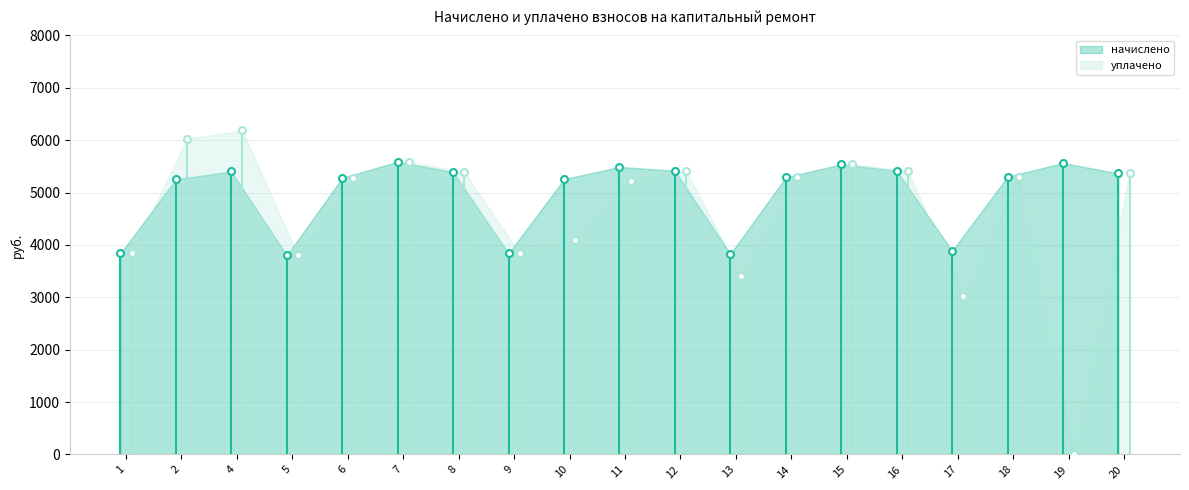

The начислено series shows 8759.2 at 19. True or false?

False